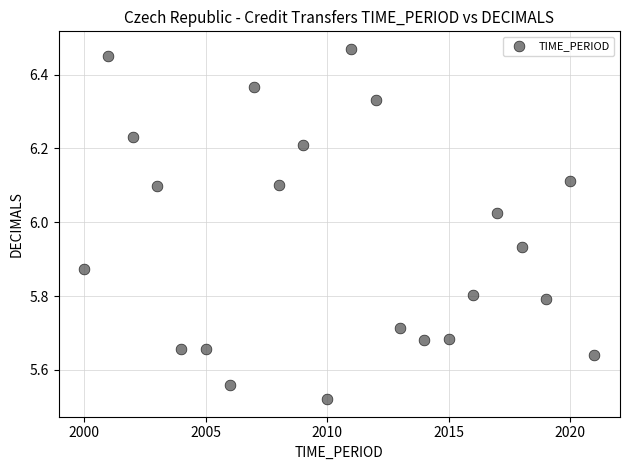

What is the range of X values (max minus min)?

21.0